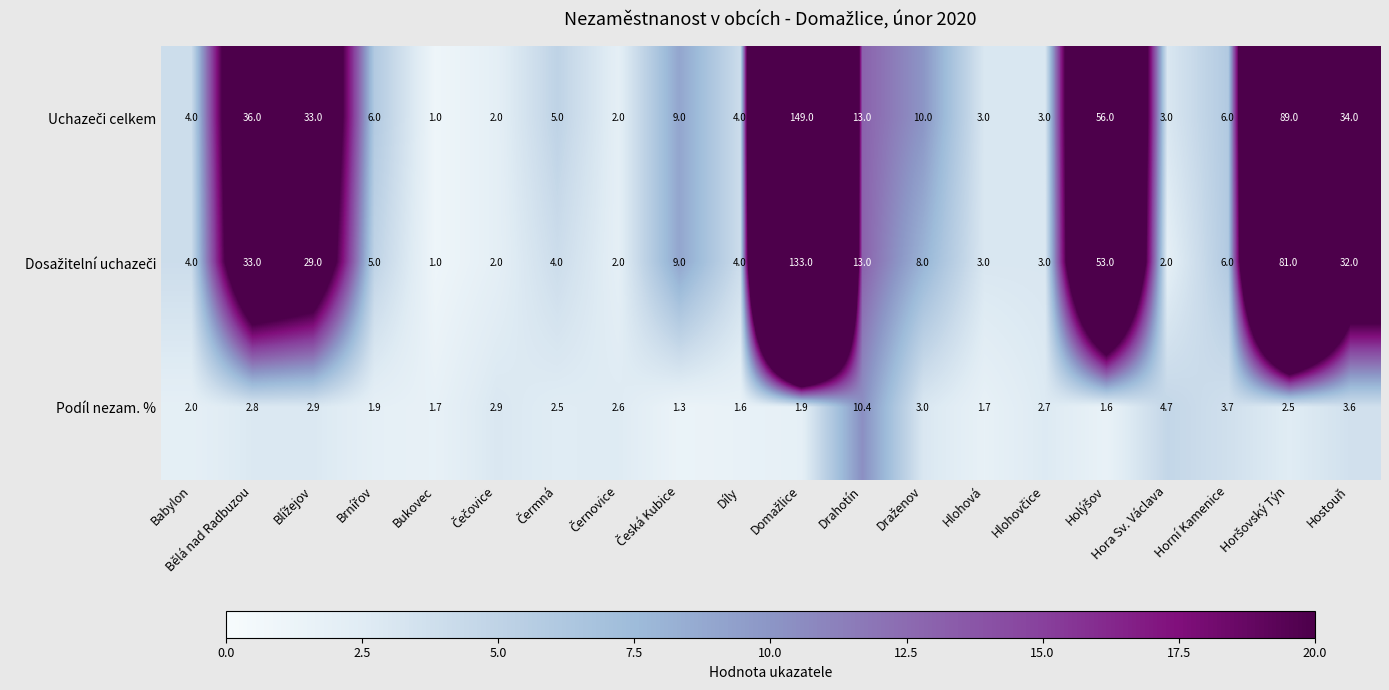

Which series changed the most between Díly and Horní Kamenice?

Podíl nezam. %